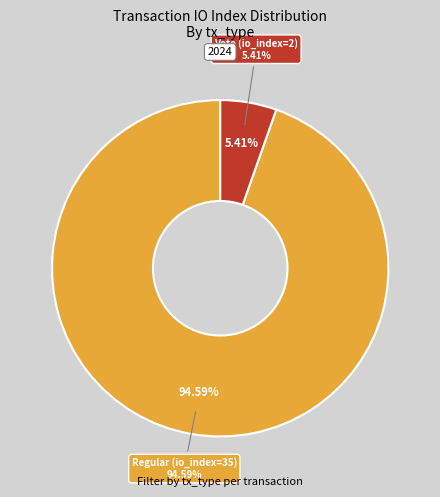

Combined, do Regular (io_index=35) and Vote (io_index=2) account for over 50%?

Yes